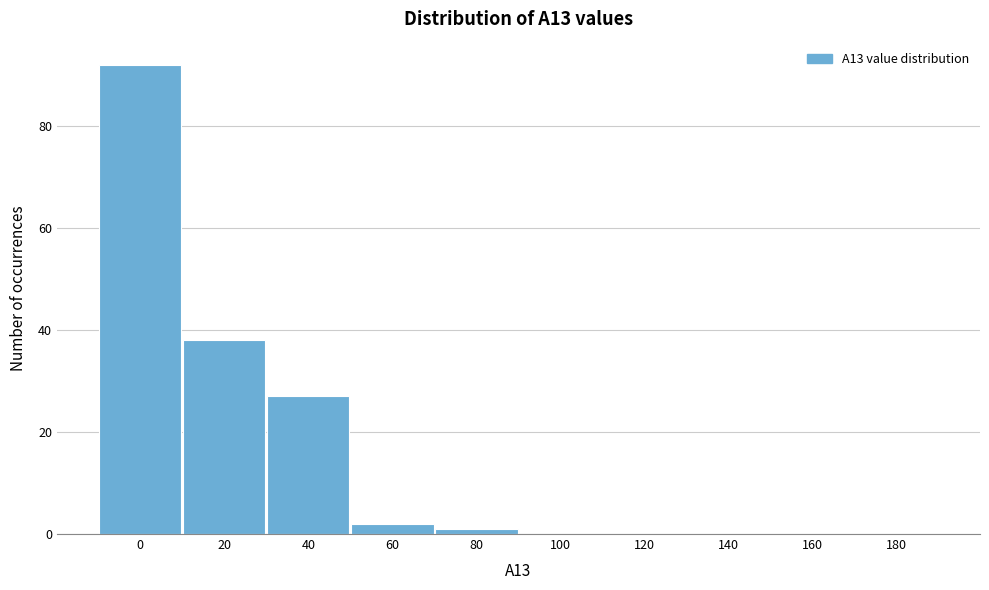

Reading left to right, what are all the values shown in this chart?

0=92	20=38	40=27	60=2	80=1	100=0	120=0	140=0	160=0	180=0